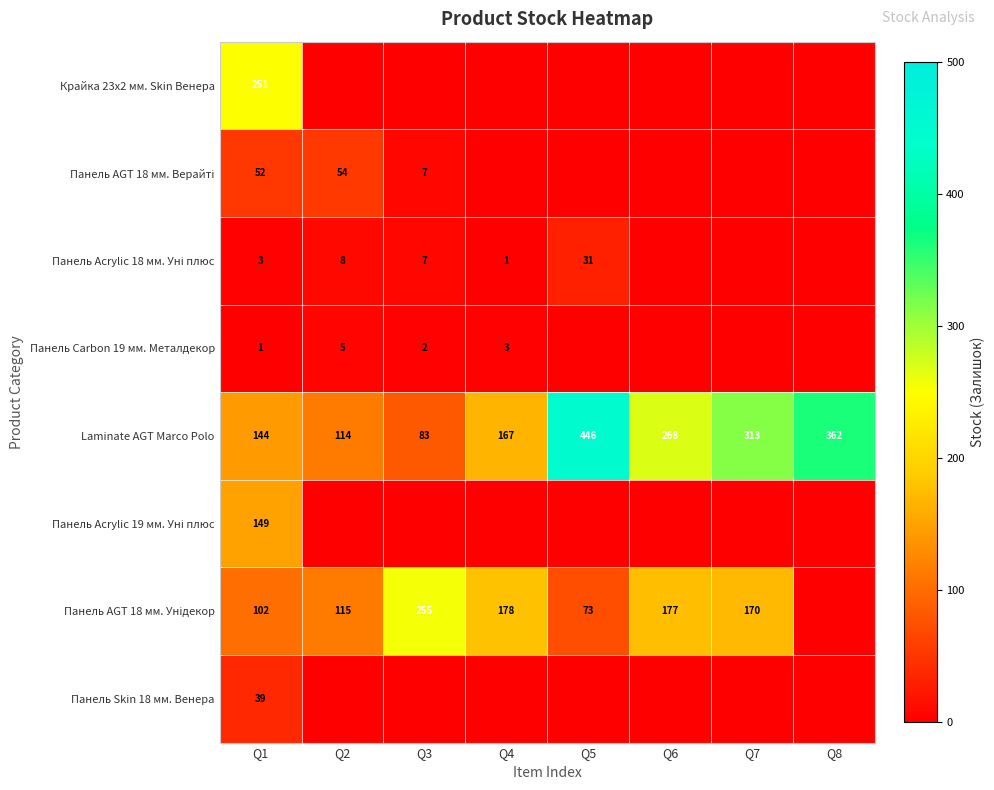

Is it true that Laminate AGT Marco Polo equals 192 at Q2?

False